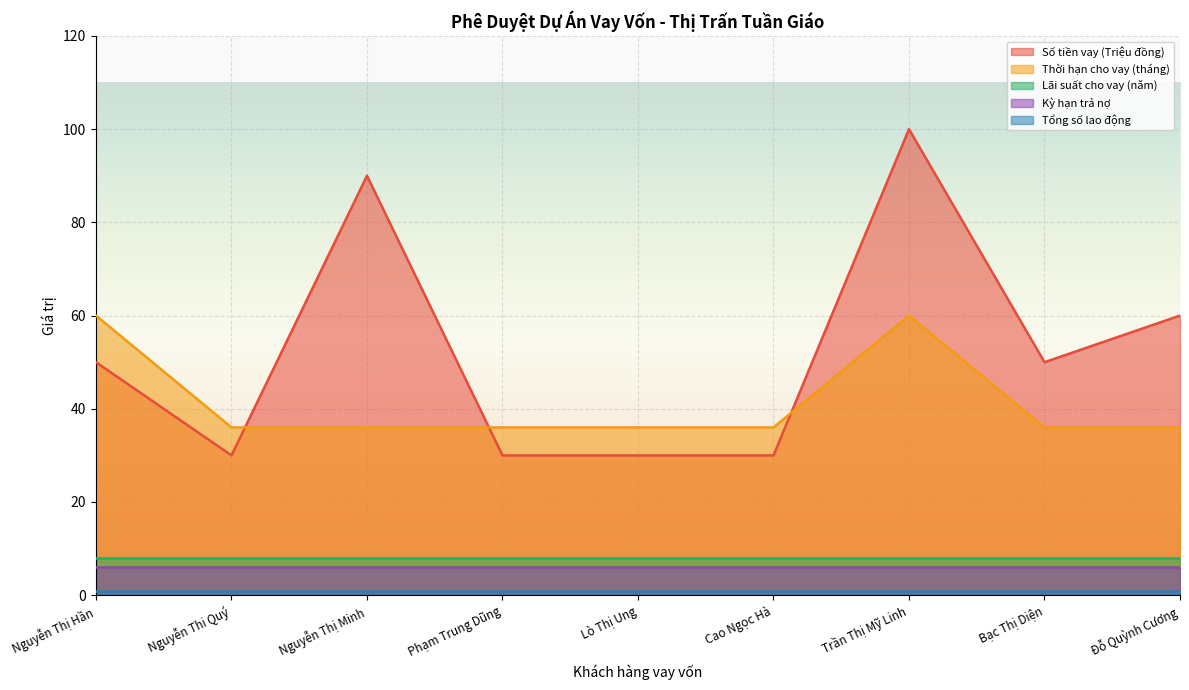

What is the maximum value for Lãi suất cho vay (năm)?

7.9